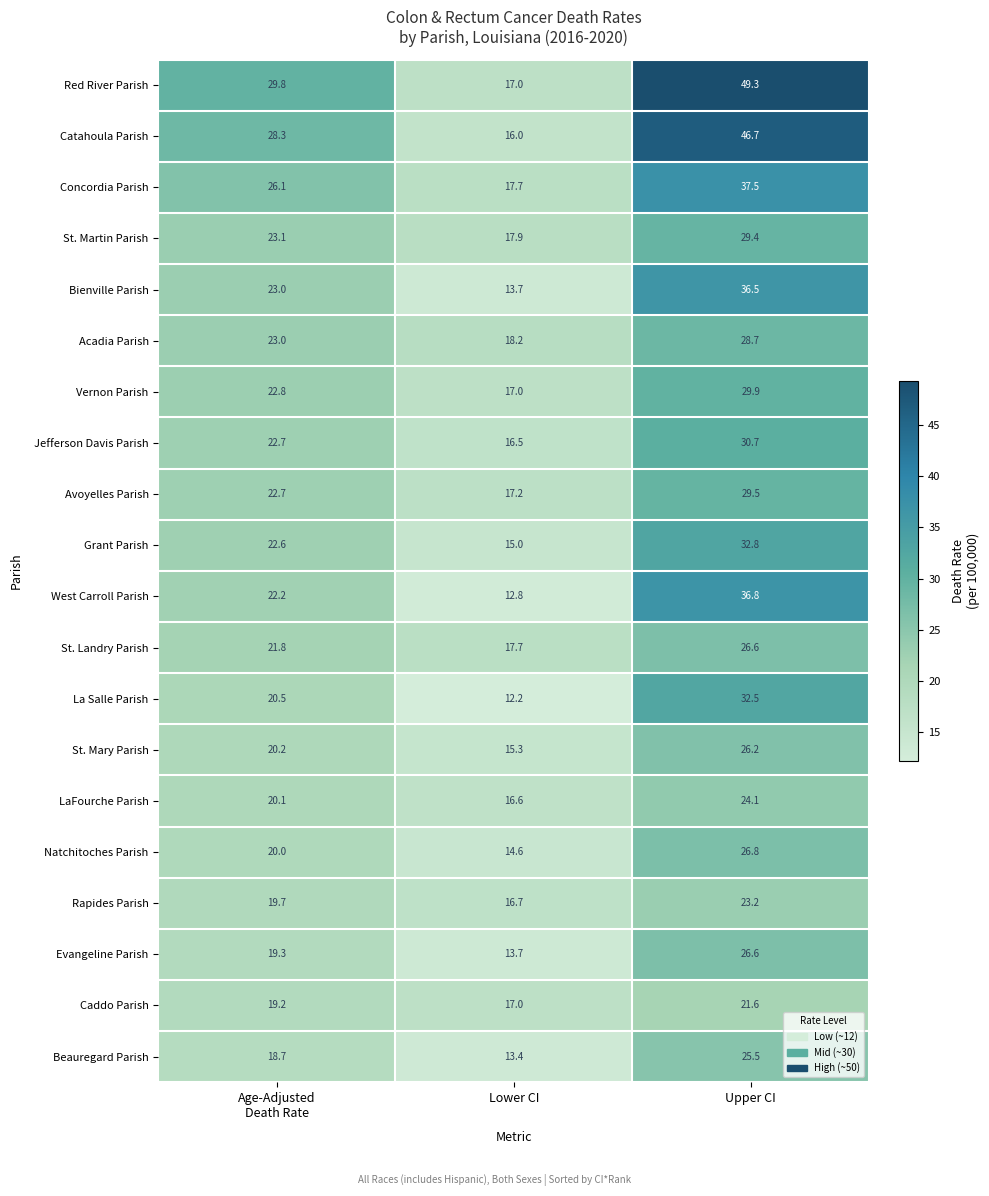

At which category is the sum across all series the highest?

Upper CI